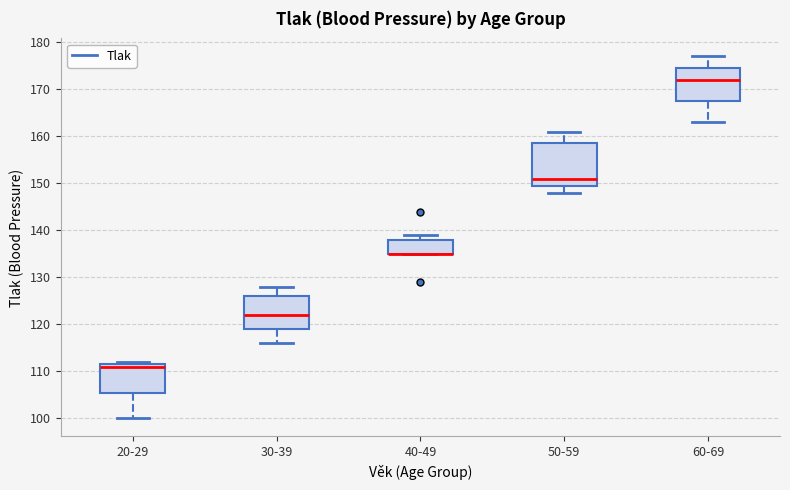

Comparing the boxes themselves (not the whiskers), which one is the tallest?

50-59